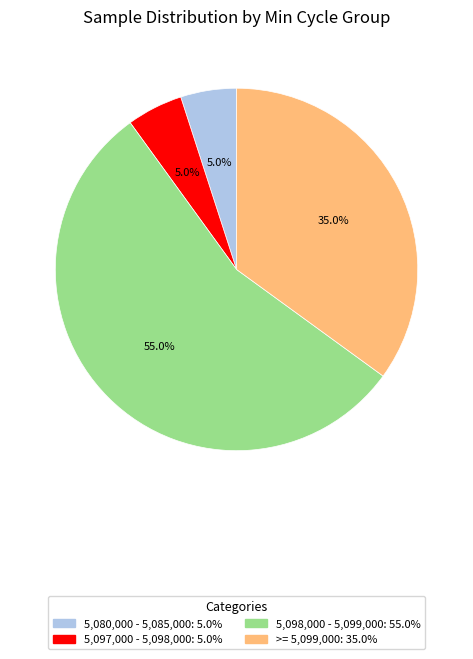

Is there any slice that represents more than half of the pie?

Yes